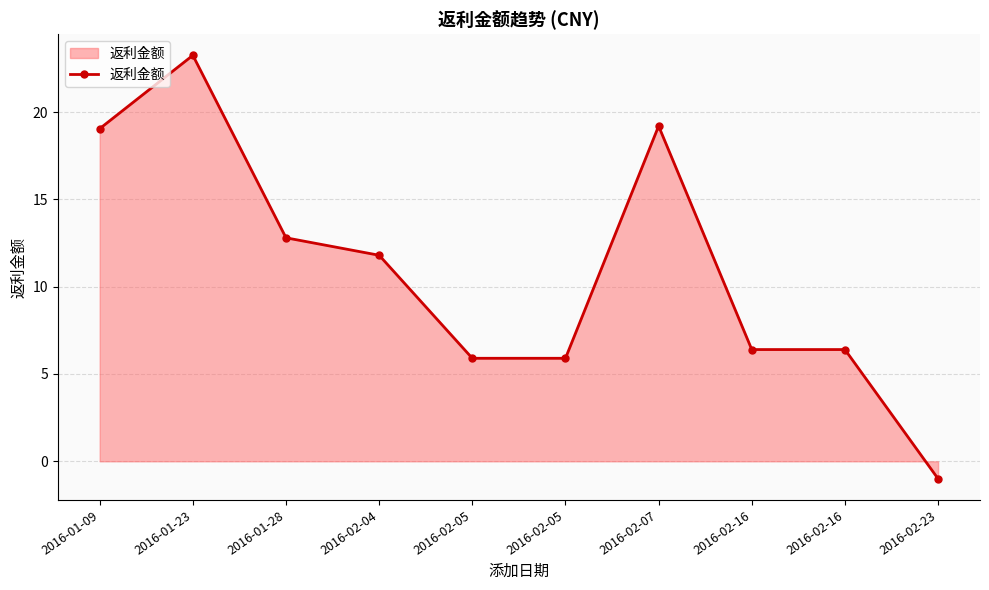

How many values exceed 11?

5